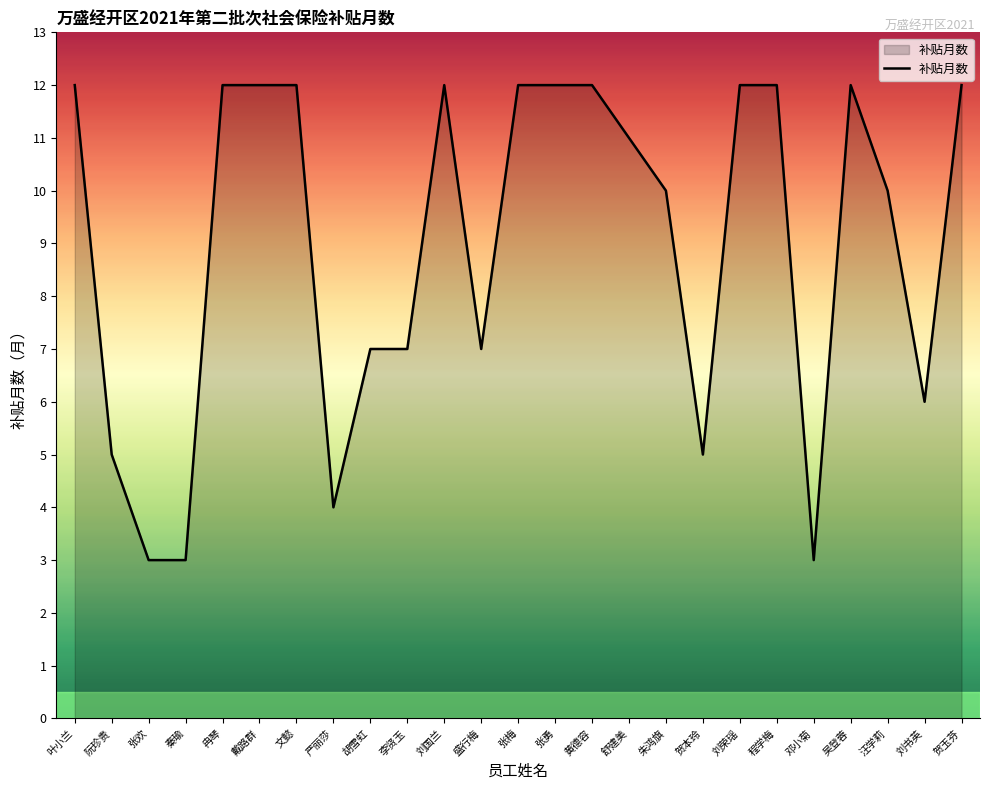

What is the minimum value shown in the chart?

3